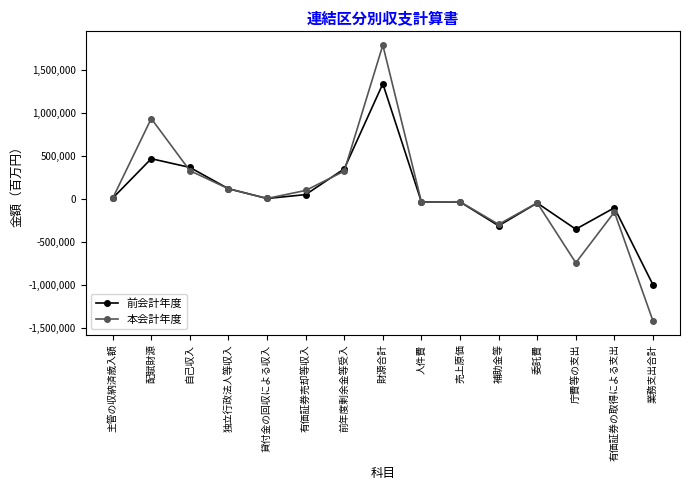

What is the minimum value shown in the chart?

-1423145